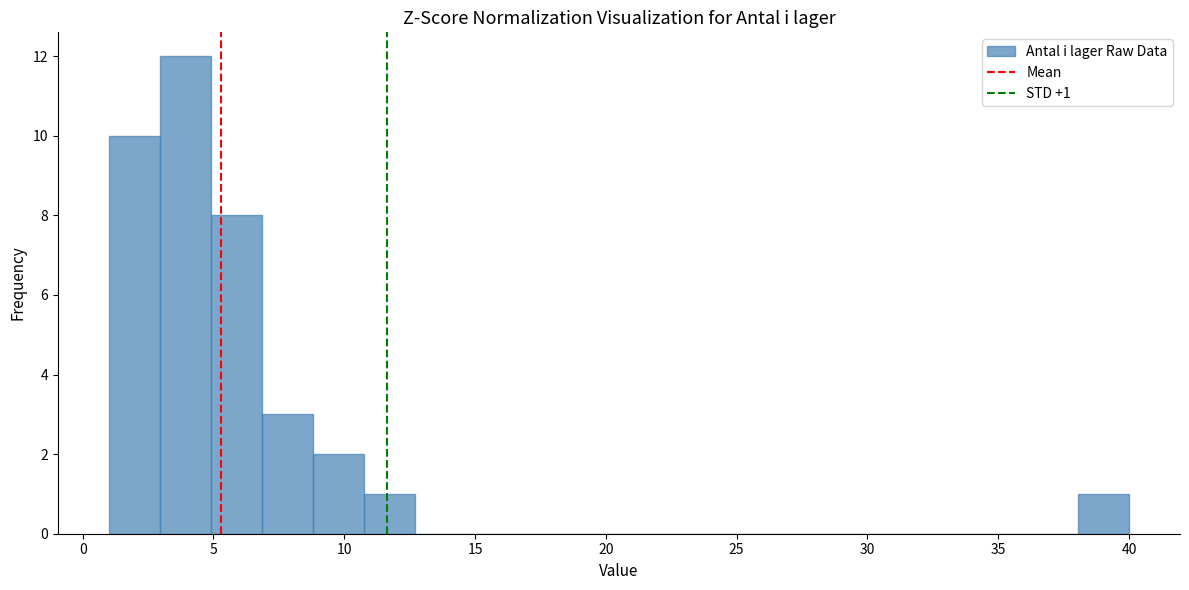

Read against the x-axis, roughly where is the centre of the tallest bar?

4.0